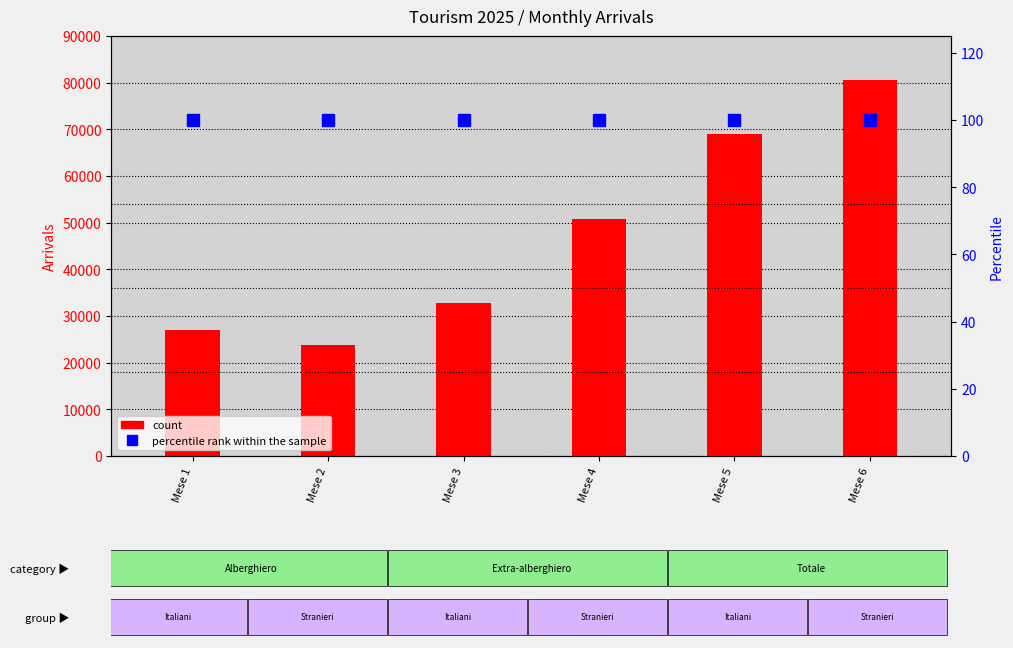

Reading left to right, list all the values displayed in this chart.

count: Mese 1=27060	Mese 2=23839	Mese 3=32716	Mese 4=50718	Mese 5=69107	Mese 6=80501
percentile rank within the sample: Mese 1=100	Mese 2=100	Mese 3=100	Mese 4=100	Mese 5=100	Mese 6=100